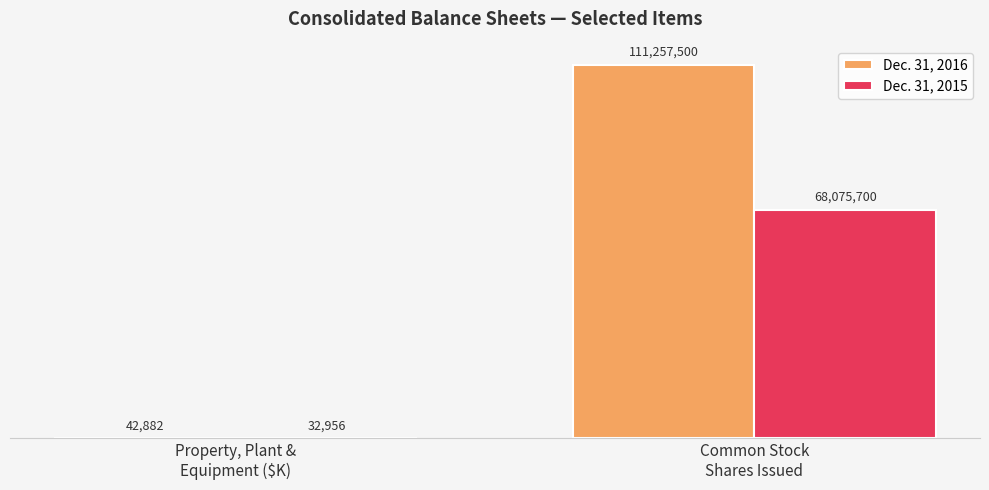

What is the average value of the Dec. 31, 2015 series?

34054328